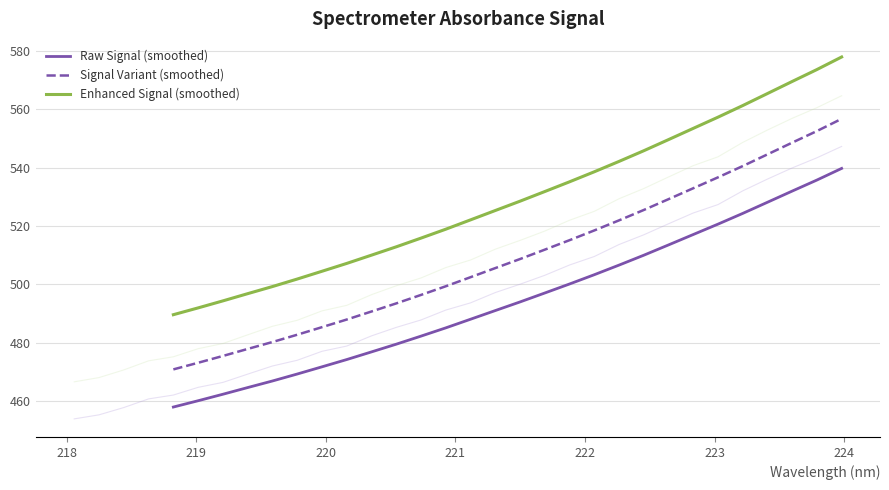

Reading right to left, transcribe all the data shown in this chart.

Raw Signal (smoothed): 539.8	535.8	532.0	528.2	524.3	520.7	517.1	513.5	510.0	506.6	503.3	500.2	497.1	494.0	491.1	488.1	485.1	482.3	479.5	476.9	474.3	471.8	469.3	466.9	464.7	462.4	460.2	458.0
Signal Variant (smoothed): 556.7	552.6	548.6	544.6	540.6	536.7	533.0	529.2	525.5	522.0	518.5	515.2	511.9	508.7	505.6	502.5	499.4	496.4	493.5	490.7	488.0	485.4	482.8	480.3	477.9	475.5	473.2	470.9
Enhanced Signal (smoothed): 577.9	573.6	569.6	565.4	561.3	557.3	553.5	549.6	545.8	542.2	538.6	535.2	531.8	528.5	525.3	522.1	518.9	515.9	512.9	510.0	507.2	504.5	501.9	499.3	496.8	494.4	492.0	489.6